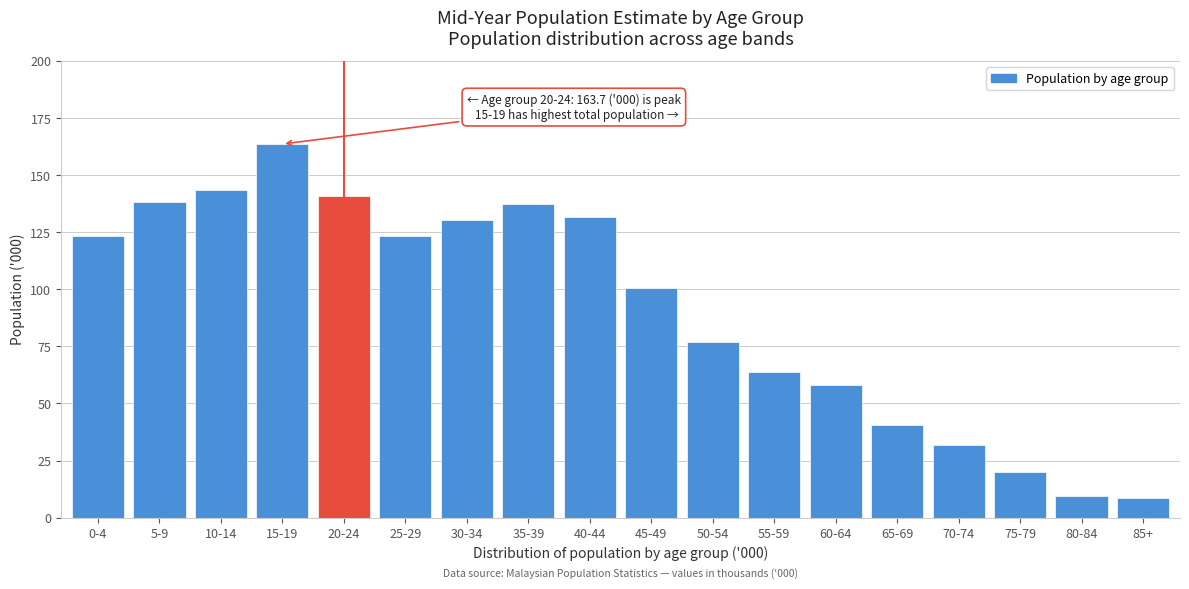

What is the label of the 16th bar from the left?

75-79